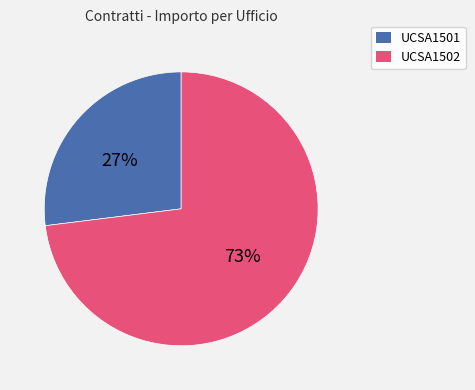

To the nearest percent, what is the difference between the largest and smallest slice percentages?

46%